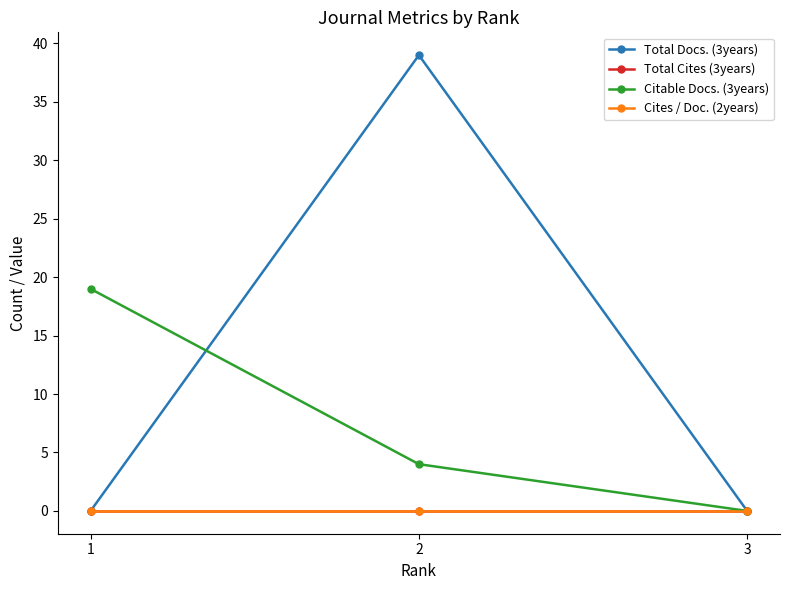

At which label is Citable Docs. (3years) closest to 9?

2